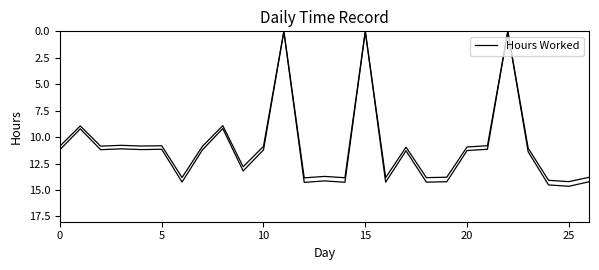

How many distinct data groups are displayed?

1